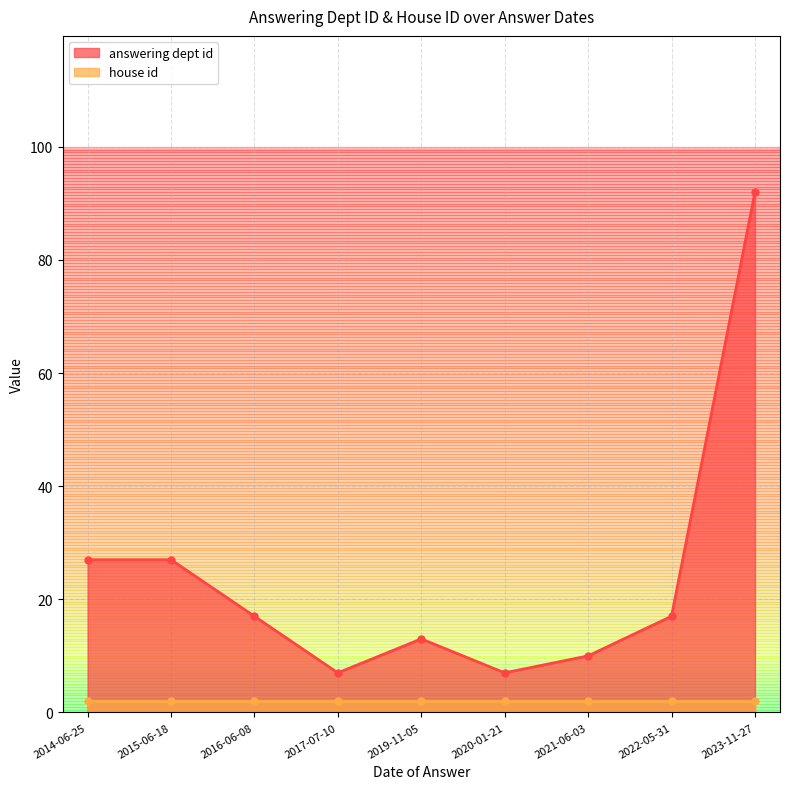

List the labels in order of value, largest first.

2023-11-27, 2014-06-25, 2015-06-18, 2016-06-08, 2022-05-31, 2019-11-05, 2021-06-03, 2017-07-10, 2020-01-21